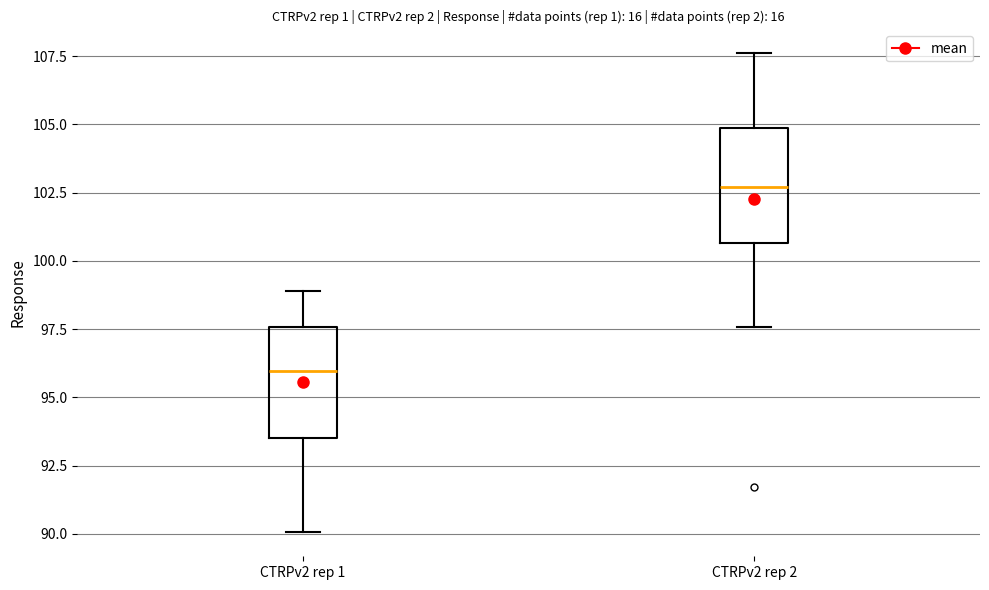

Reading left to right, read every box against the y-axis: the position of its median line, the range the box covers, and the ends of its whiskers. The values are not printed on the chart, so give them approximately, as read against the axis.

CTRPv2 rep 1: median 96.0, box 93.5 to 97.5, whiskers 90.0 to 99.0
CTRPv2 rep 2: median 102.5, box 100.5 to 105.0, whiskers 97.5 to 107.5